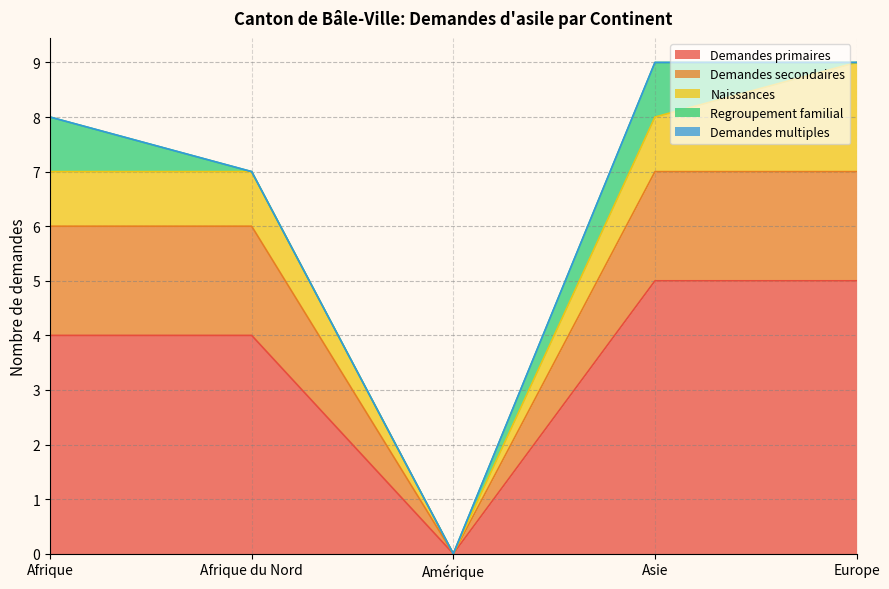

What is the maximum value shown in the chart?

5